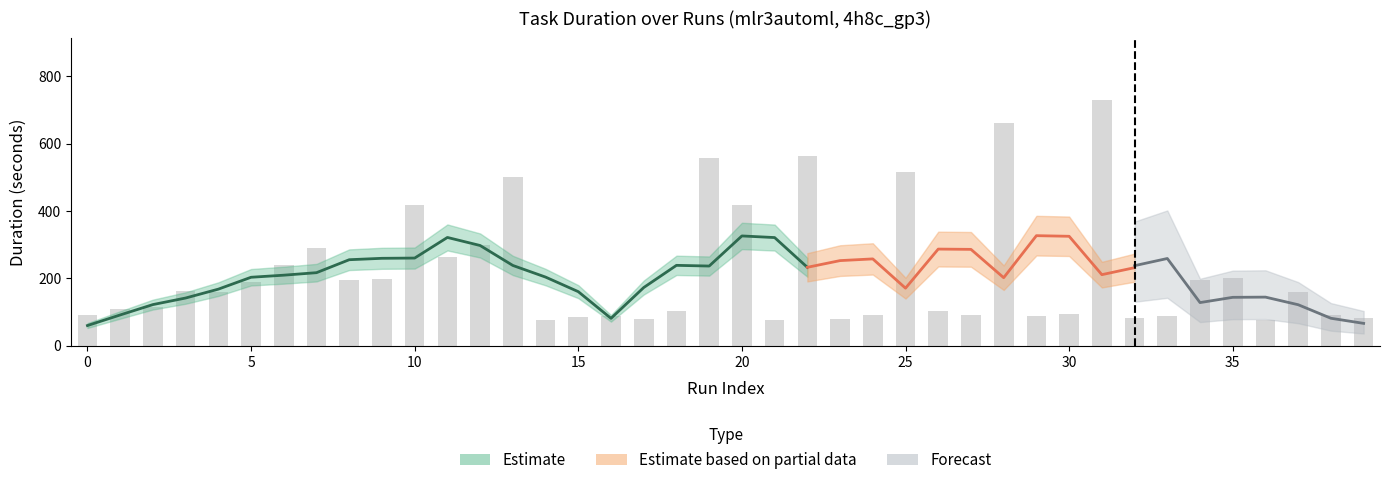

At which label is the value closest to 402?

20